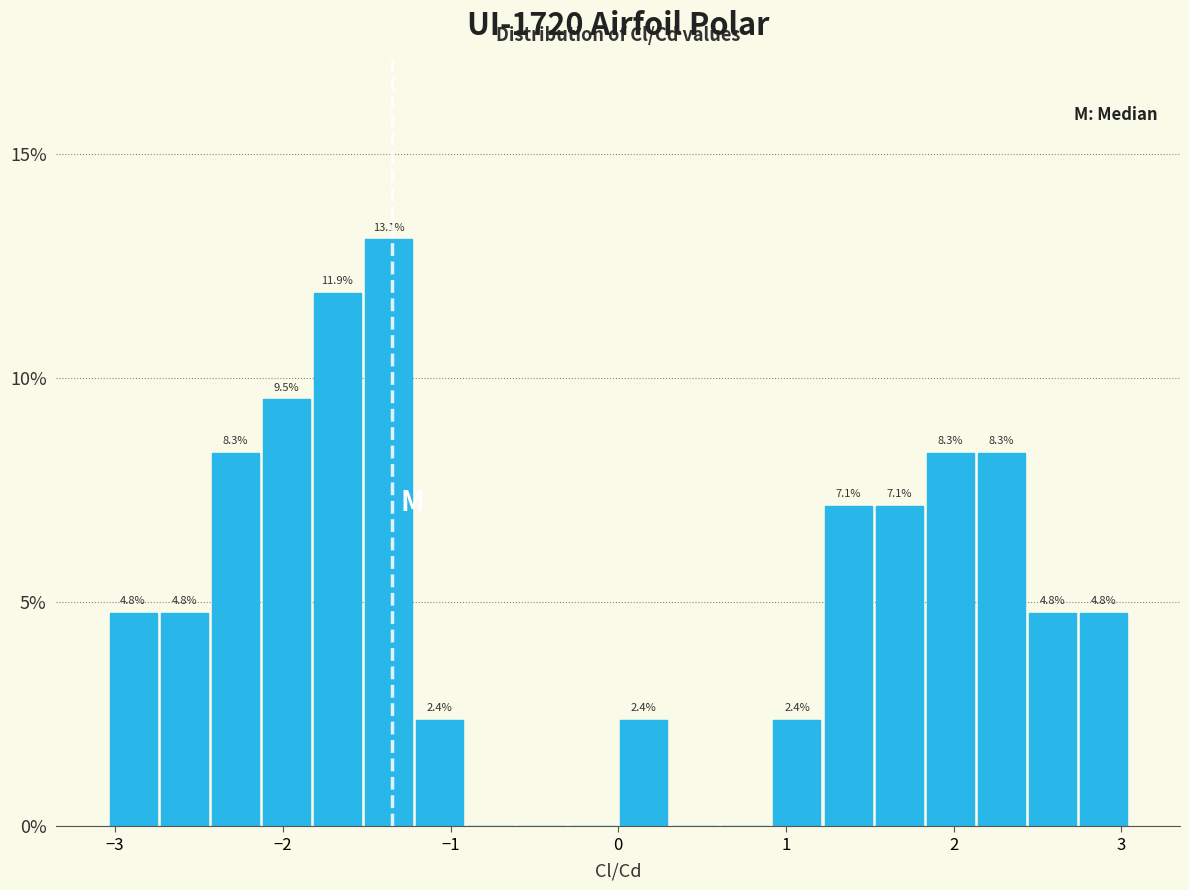

Around what value on the x-axis is the tallest bar? Give the approximate position of its centre, as read against the axis.

-1.4